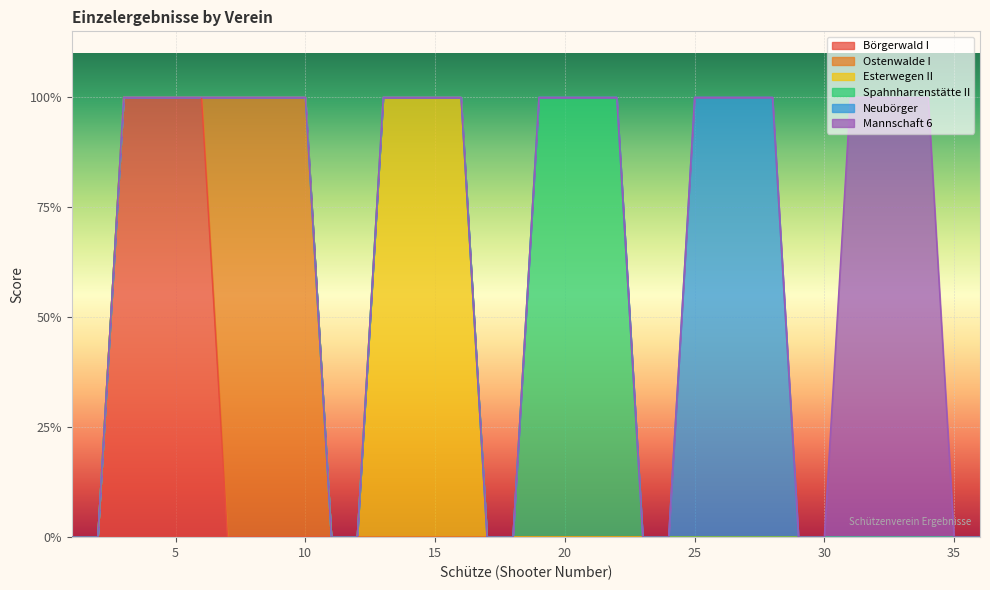

At which label is Spahnharrenstätte II closest to 0?

1